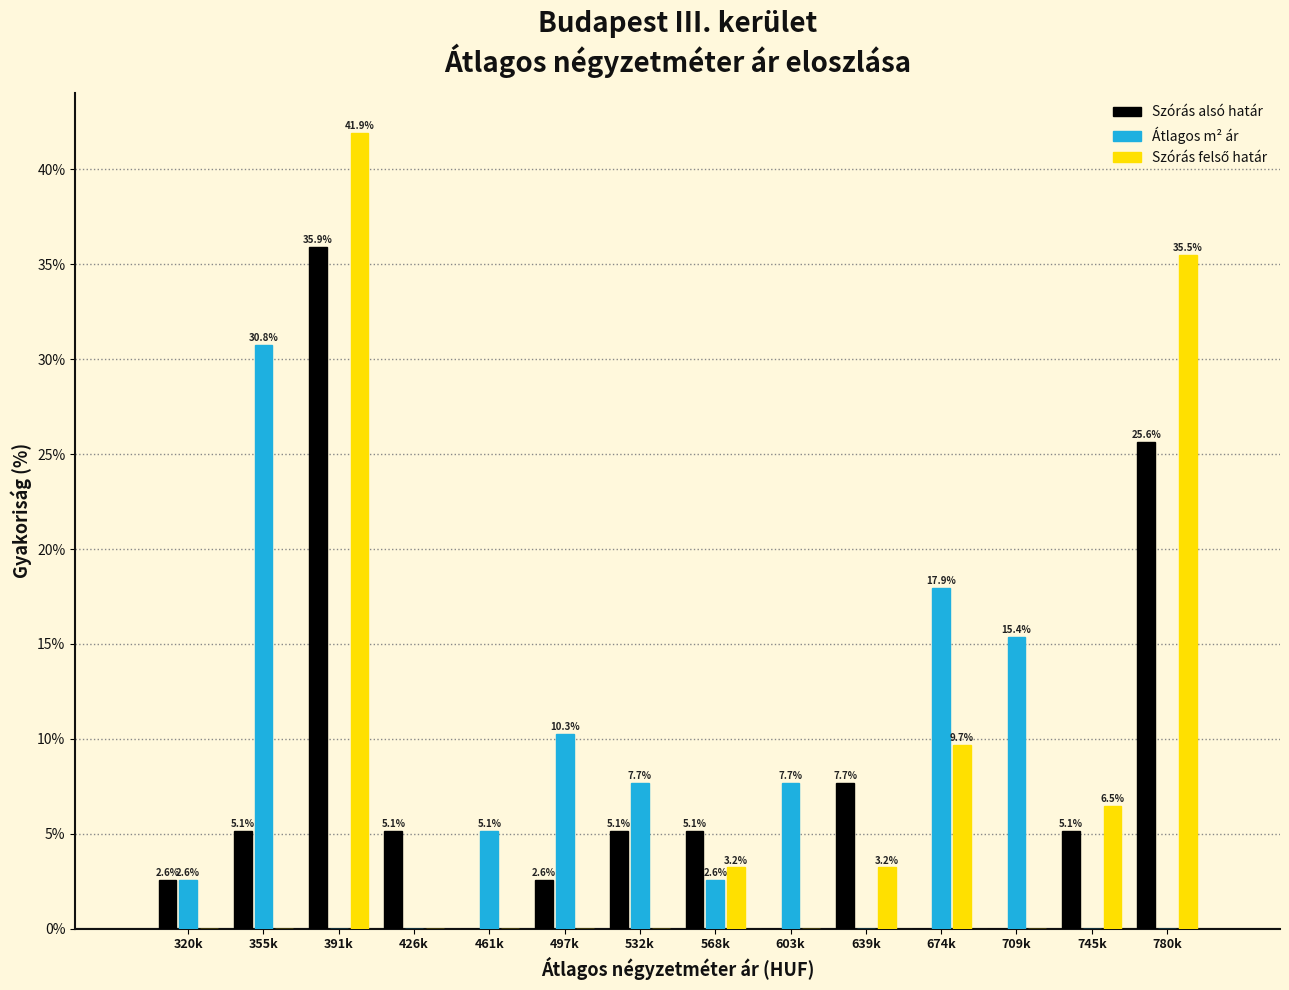

Between 532k and 674k, which series saw the biggest shift?

Átlagos m² ár